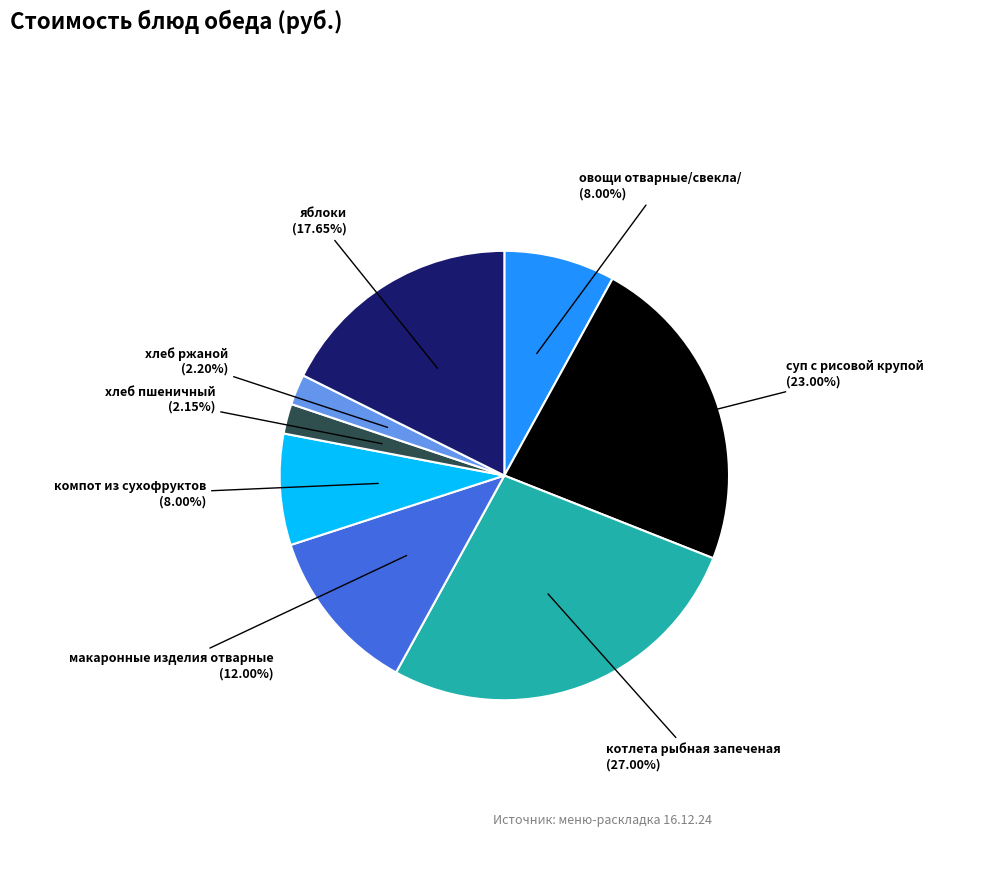

How many slices are in this pie chart?

8